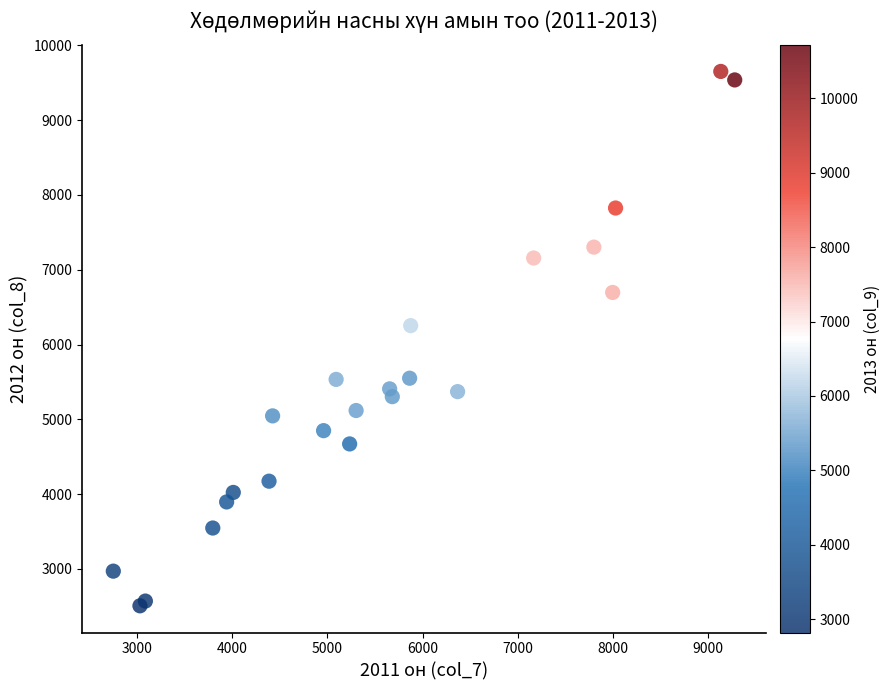

What Y value in the scatter plot is closest to 6078?

6252.8